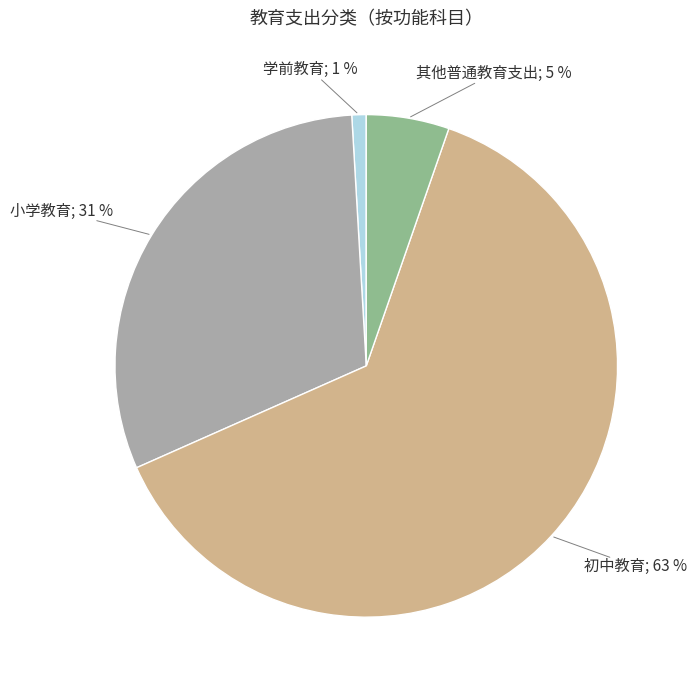

To the nearest percent, what is the difference between the largest and smallest slice percentages?

62%